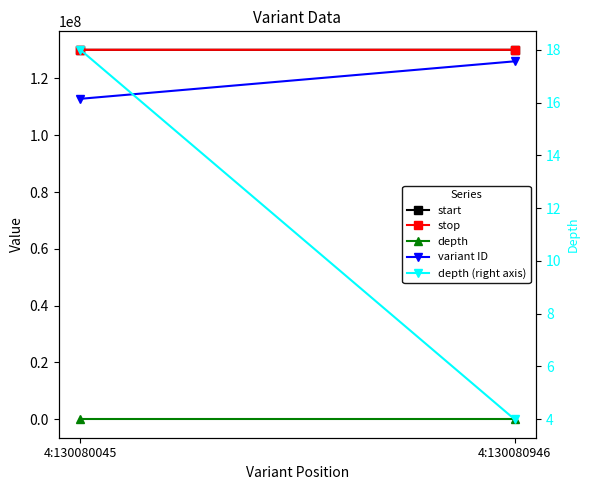

Which series has the largest range (max minus min)?

variant ID